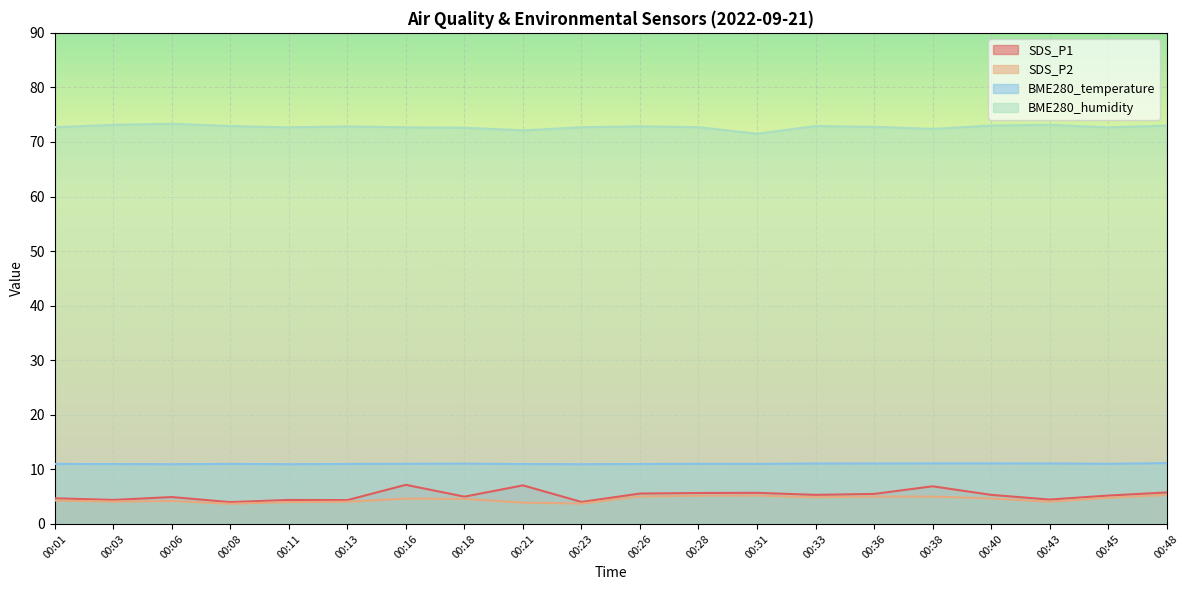

Reading right to left, extract all data points from this chart.

SDS_P1: 00:48=5.8	00:45=5.2	00:43=4.5	00:40=5.3	00:38=6.9	00:36=5.5	00:33=5.3	00:31=5.7	00:28=5.7	00:26=5.6	00:23=4.0	00:21=7.1	00:18=5.0	00:16=7.2	00:13=4.4	00:11=4.4	00:08=4.0	00:06=4.9	00:03=4.4	00:01=4.7
SDS_P2: 00:48=5.3	00:45=4.8	00:43=4.1	00:40=4.7	00:38=5.0	00:36=5.0	00:33=4.9	00:31=5.2	00:28=5.2	00:26=5.0	00:23=3.7	00:21=3.9	00:18=4.6	00:16=4.6	00:13=4.1	00:11=4.0	00:08=3.7	00:06=4.2	00:03=4.1	00:01=4.3
BME280_temperature: 00:48=11.1	00:45=11.0	00:43=11.1	00:40=11.1	00:38=11.1	00:36=11.1	00:33=11.1	00:31=11.0	00:28=11.0	00:26=11.0	00:23=10.9	00:21=11.0	00:18=11.1	00:16=11.0	00:13=11.0	00:11=10.9	00:08=11.0	00:06=10.9	00:03=11.0	00:01=11.0
BME280_humidity: 00:48=73.0	00:45=72.7	00:43=73.1	00:40=73.0	00:38=72.4	00:36=72.8	00:33=72.9	00:31=71.5	00:28=72.7	00:26=72.9	00:23=72.7	00:21=72.1	00:18=72.6	00:16=72.7	00:13=72.9	00:11=72.7	00:08=72.9	00:06=73.3	00:03=73.1	00:01=72.7